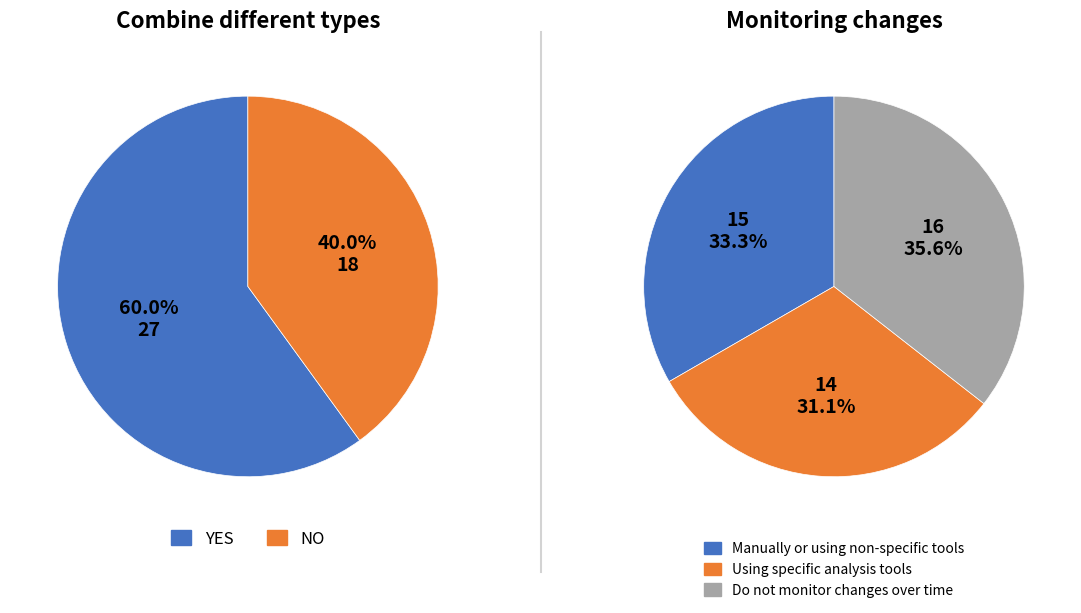

True or false: 7 accounts for 8% of the total.

False